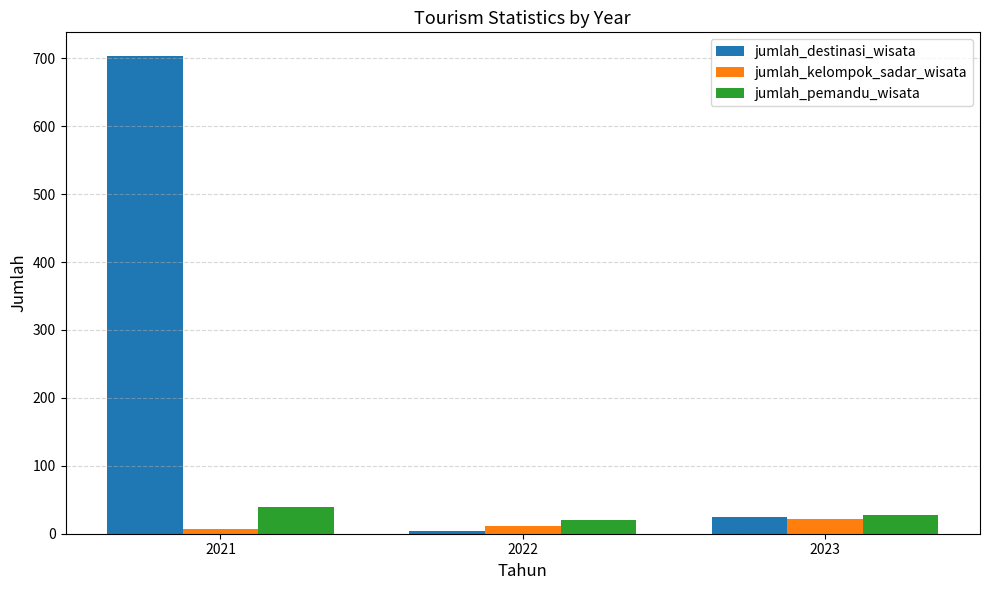

How many jumlah_pemandu_wisata values are between 20 and 40?

3